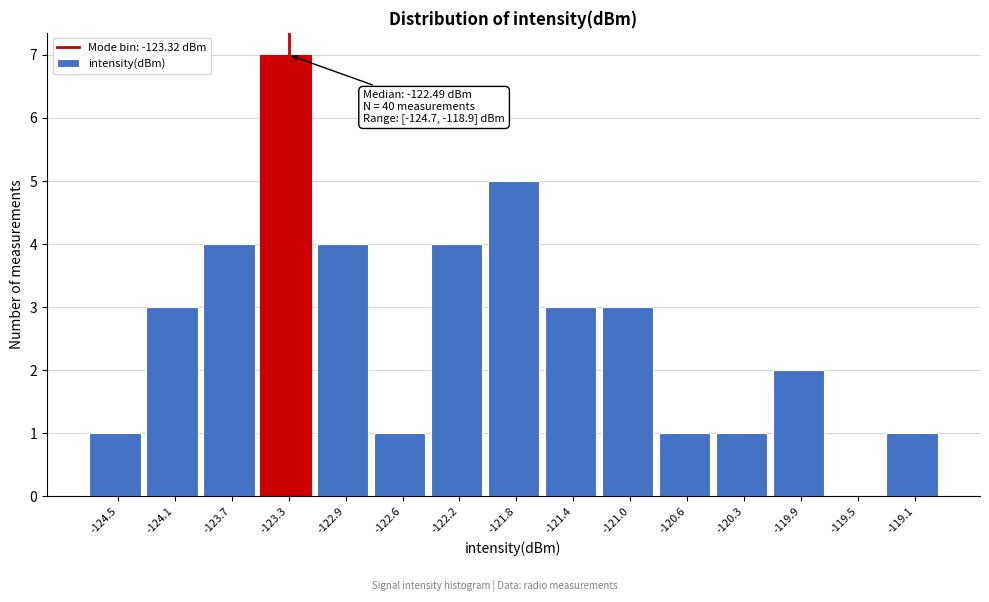

Which range on the x-axis has the tallest bar?

-123.50 to -123.15